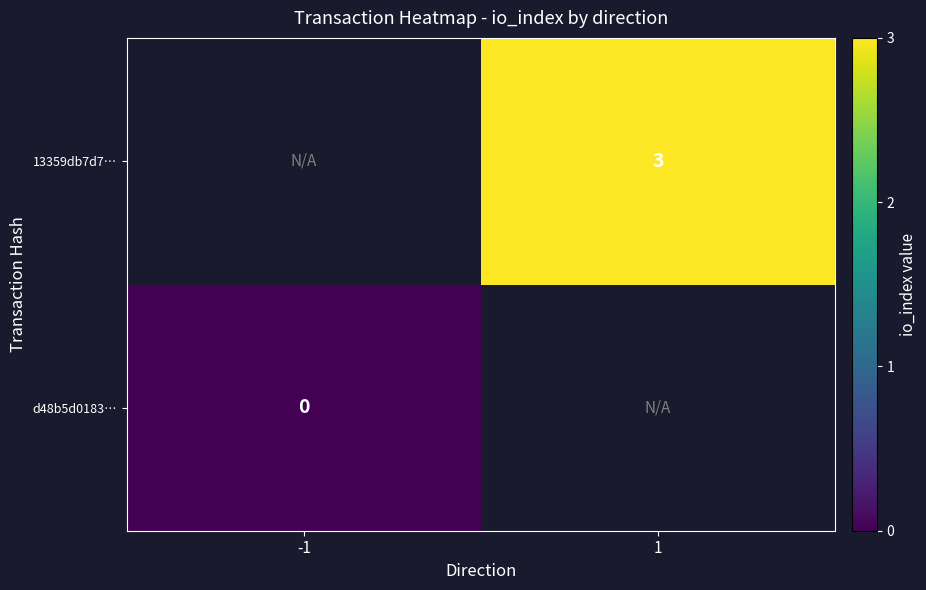

The 13359db7d7… series shows 1 at 1. True or false?

False